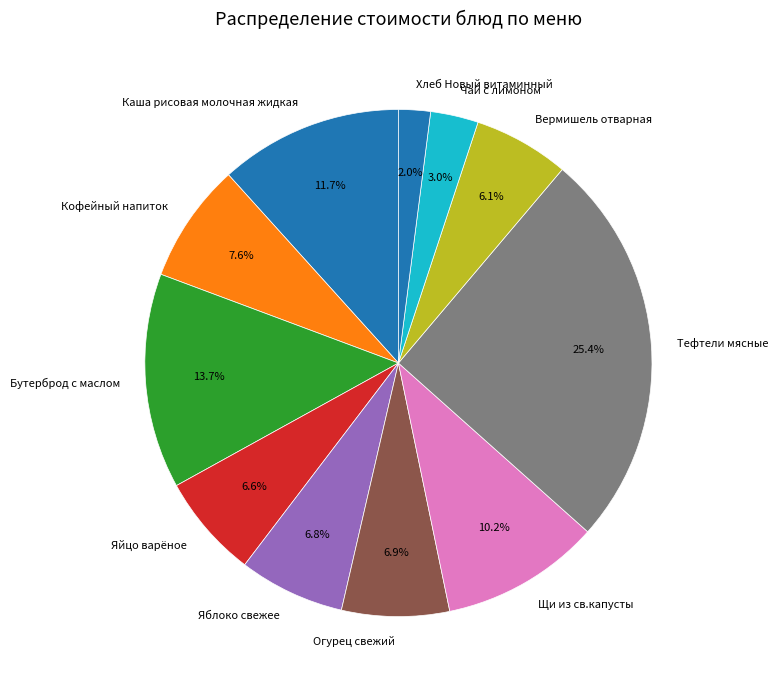

Does Яблоко свежее account for over 50% of the chart?

No